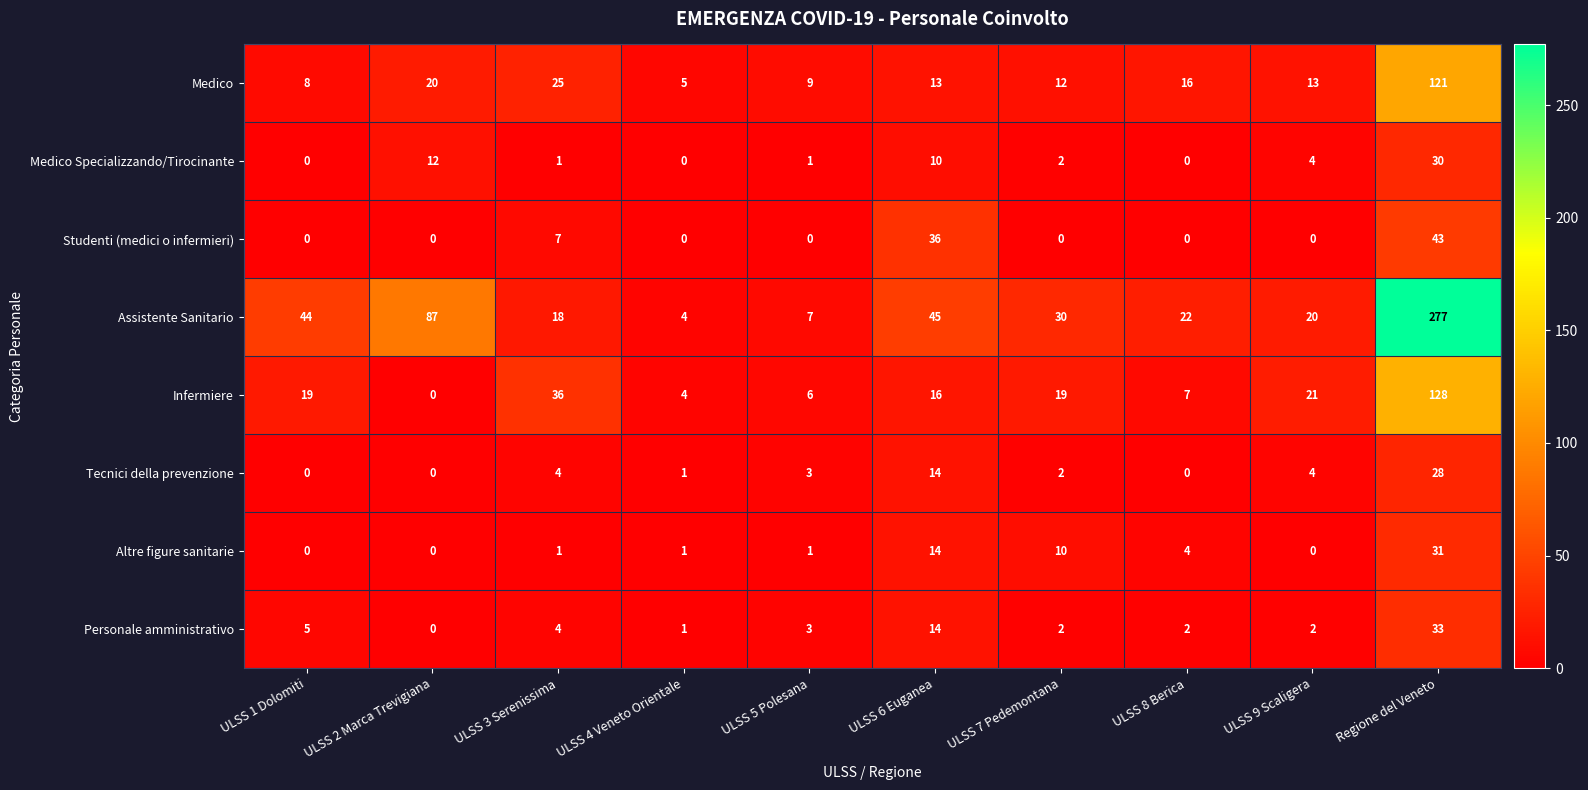

List the series in order of their peak value, highest first.

Assistente Sanitario, Infermiere, Medico, Studenti (medici o infermieri), Personale amministrativo, Altre figure sanitarie, Medico Specializzando/Tirocinante, Tecnici della prevenzione